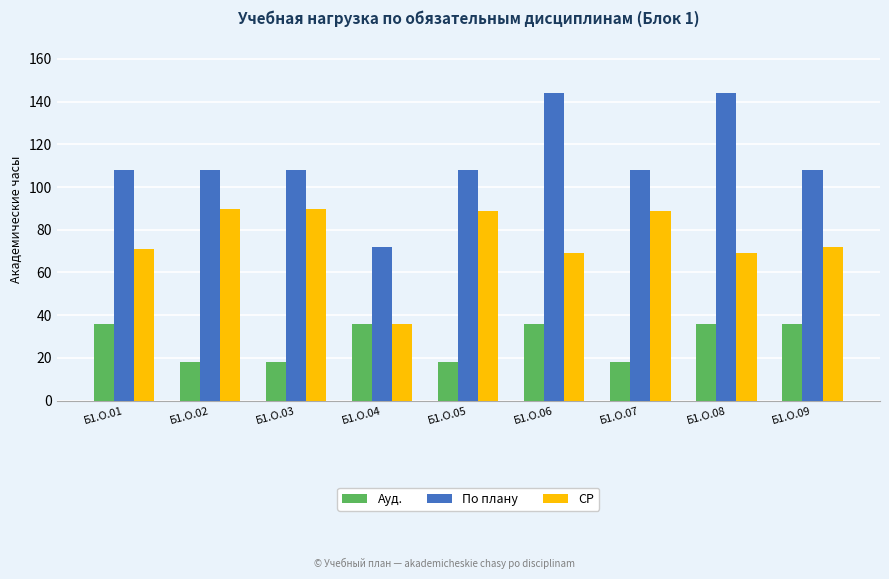

What are all the series names shown in the legend?

Ауд., По плану, СР